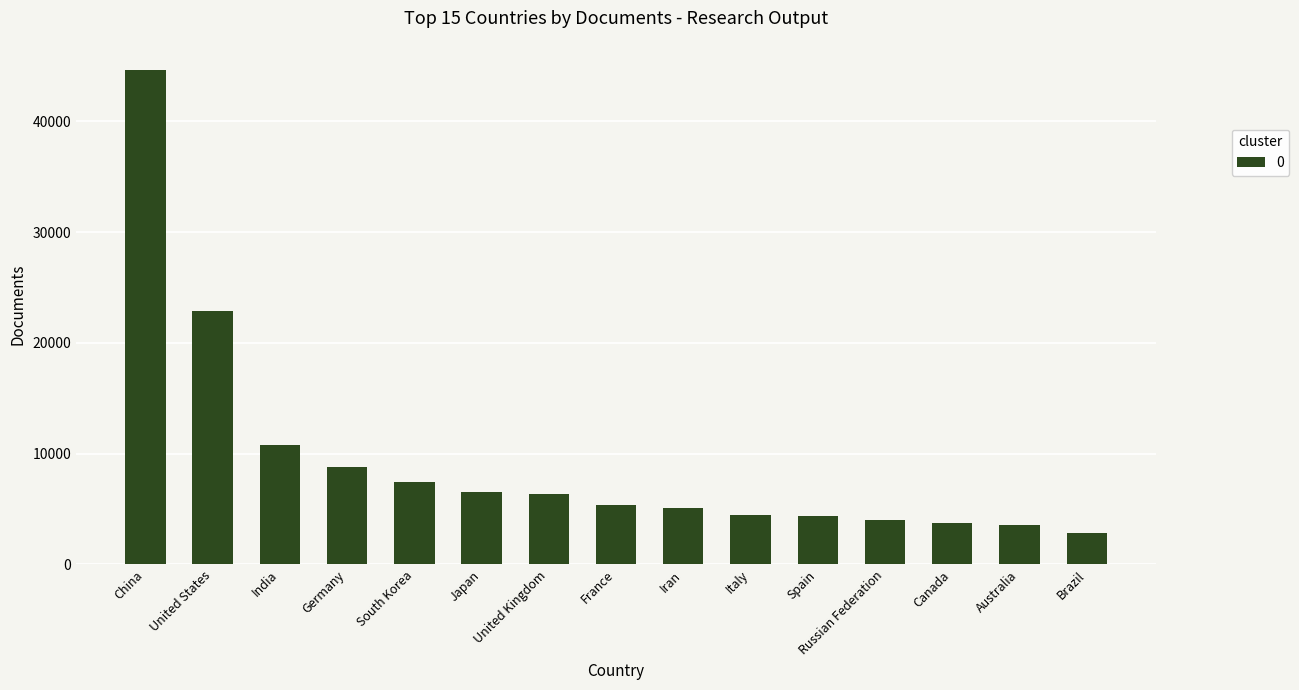

What is the label of the 3rd bar from the left?

India